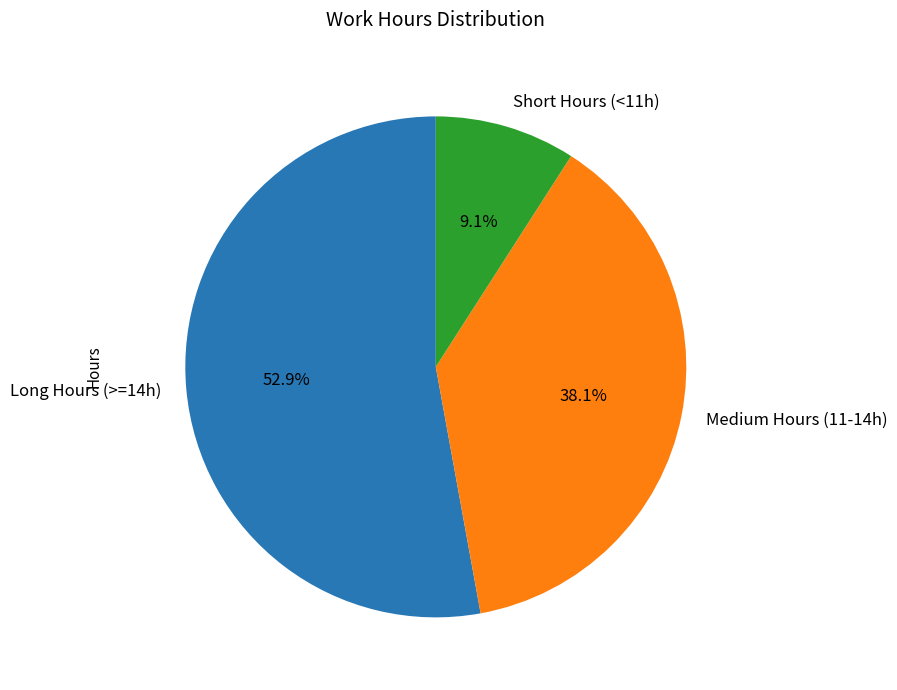

Combined, what portion of the pie is Long Hours (>=14h) and Short Hours (<11h)?

61.9%